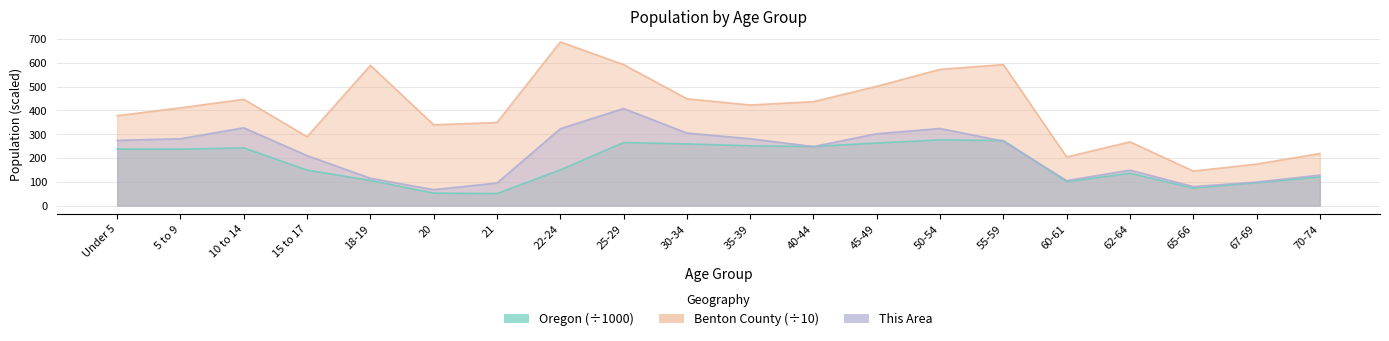

Which series changed the most between 45-49 and 65-66?

Benton County